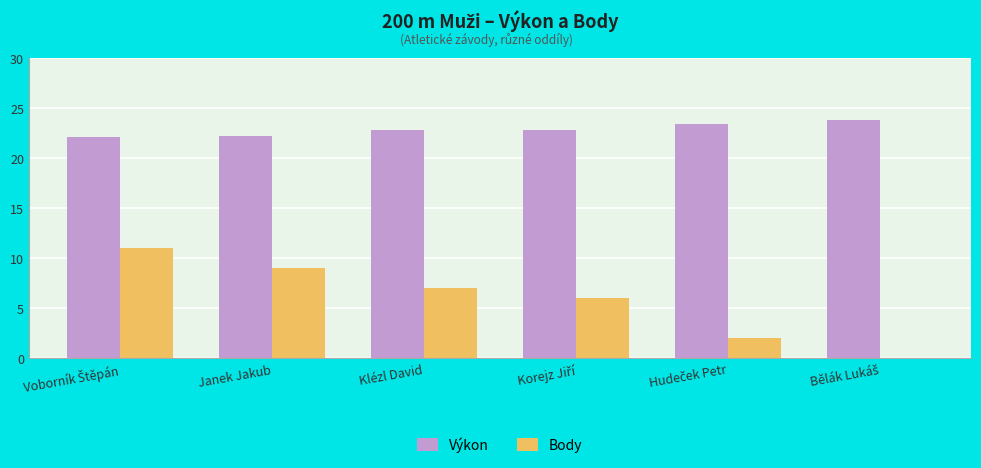

What is the sum of all Výkon values?

136.9